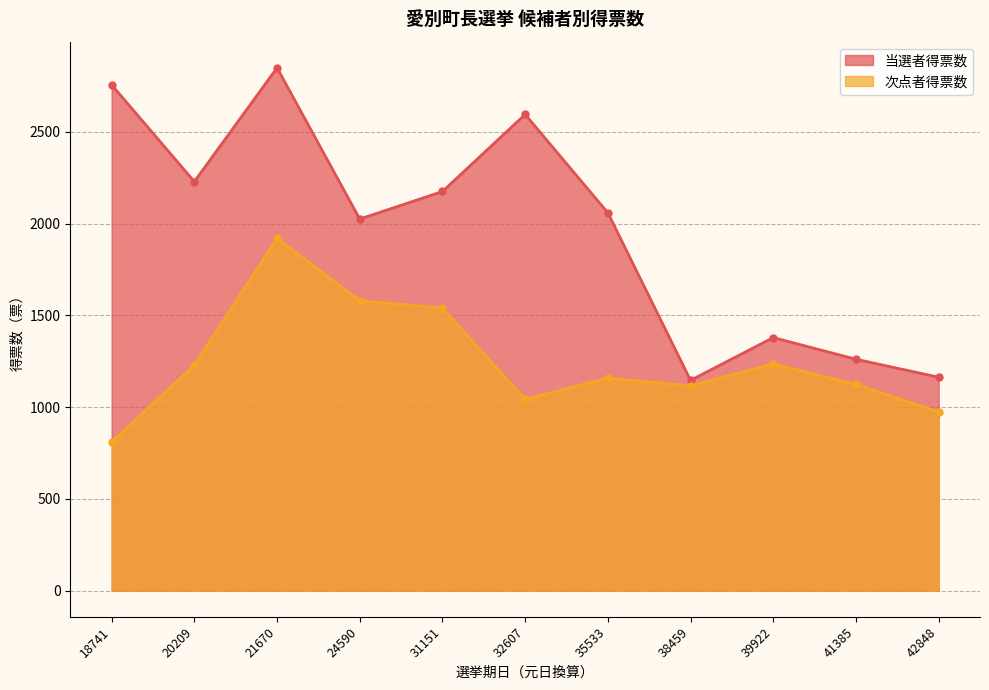

At which label is 次点者得票数 closest to 1364?

39922